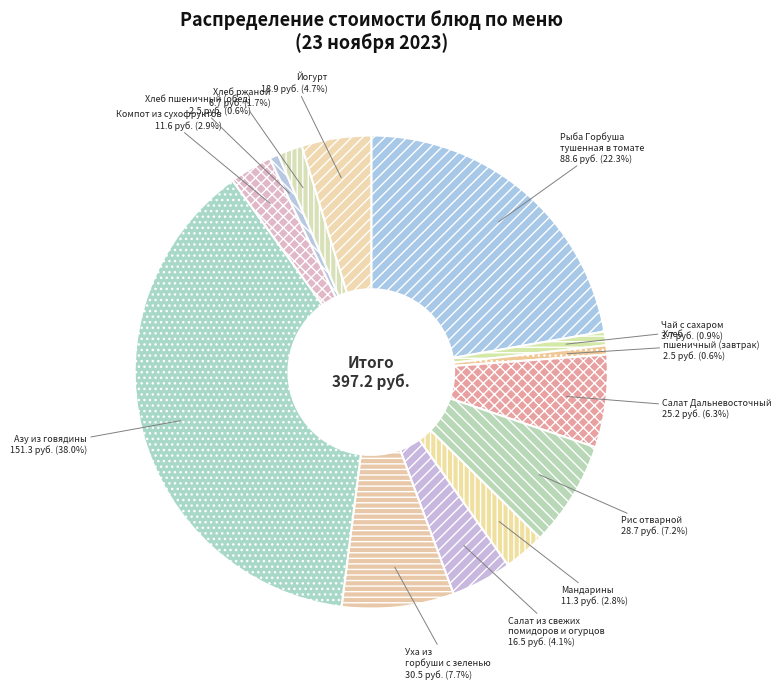

To the nearest percent, what is the average slice percentage?

8%